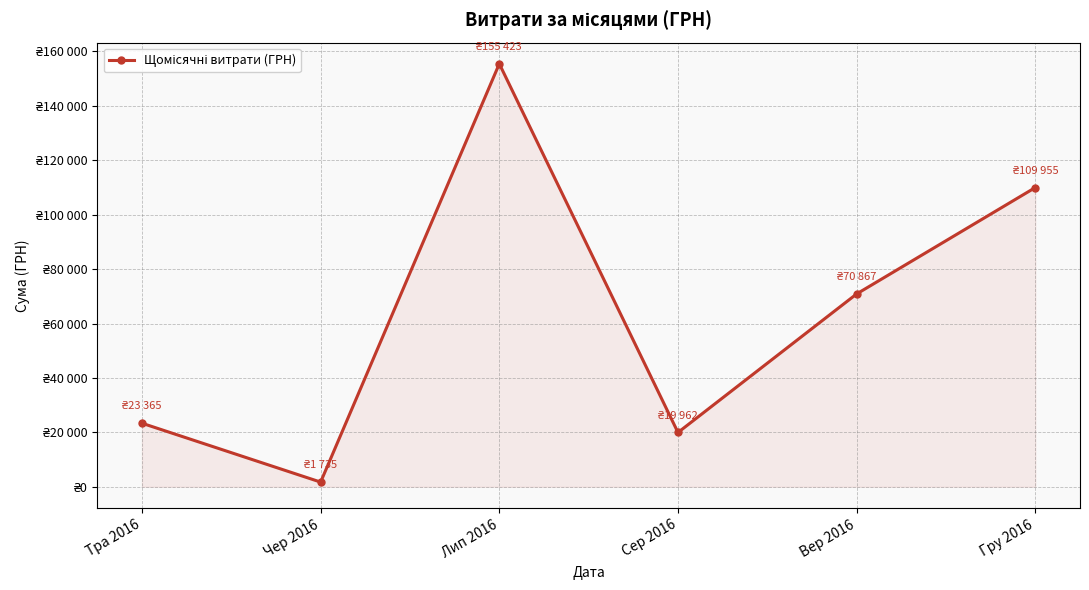

Rank the categories by value from highest to lowest.

Лип 2016, Гру 2016, Вер 2016, Тра 2016, Сер 2016, Чер 2016